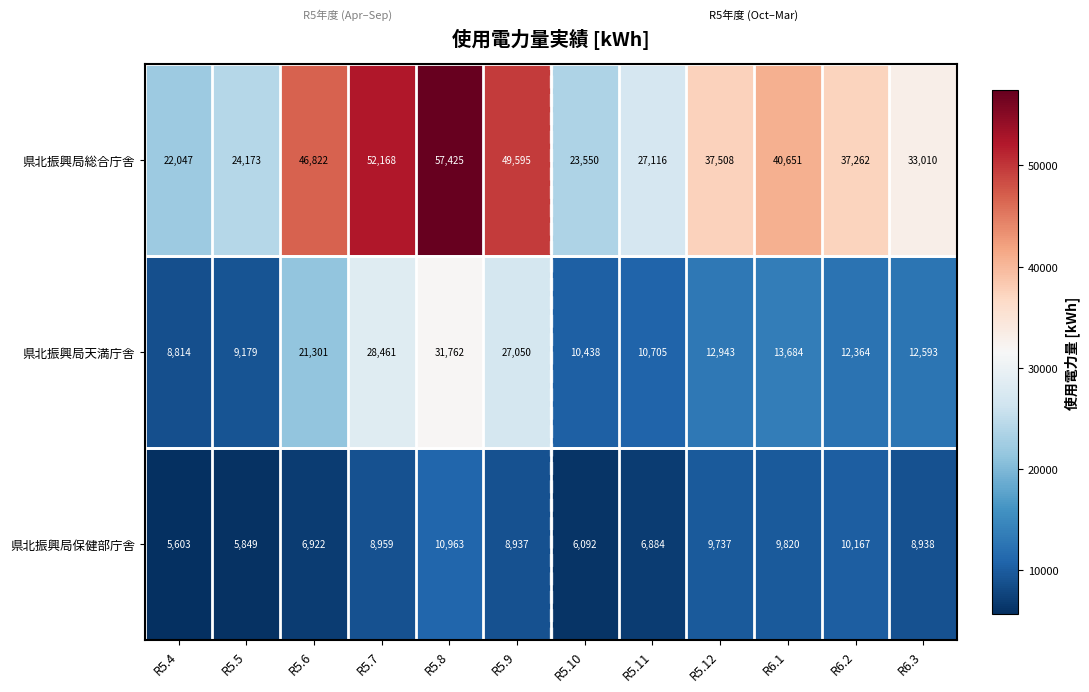

Rank the series at R5.7 from highest to lowest value.

県北振興局総合庁舎, 県北振興局天満庁舎, 県北振興局保健部庁舎